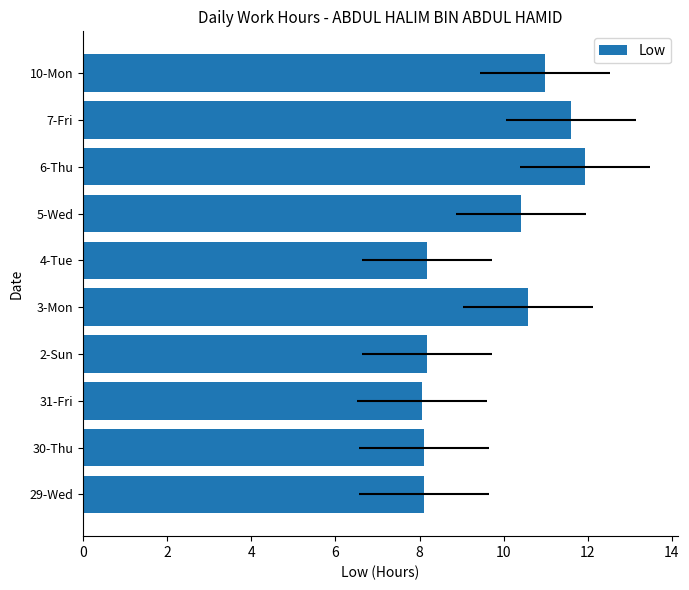

True or false: the data shows 10.6 at 30-Thu.

False